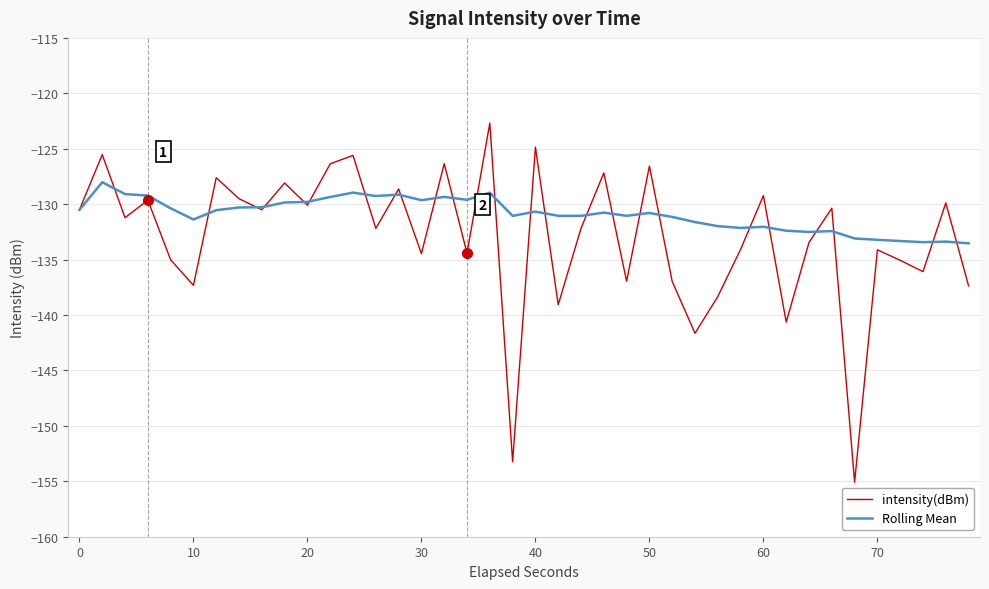

True or false: Rolling Mean has more than 2 interior local peaks.

True